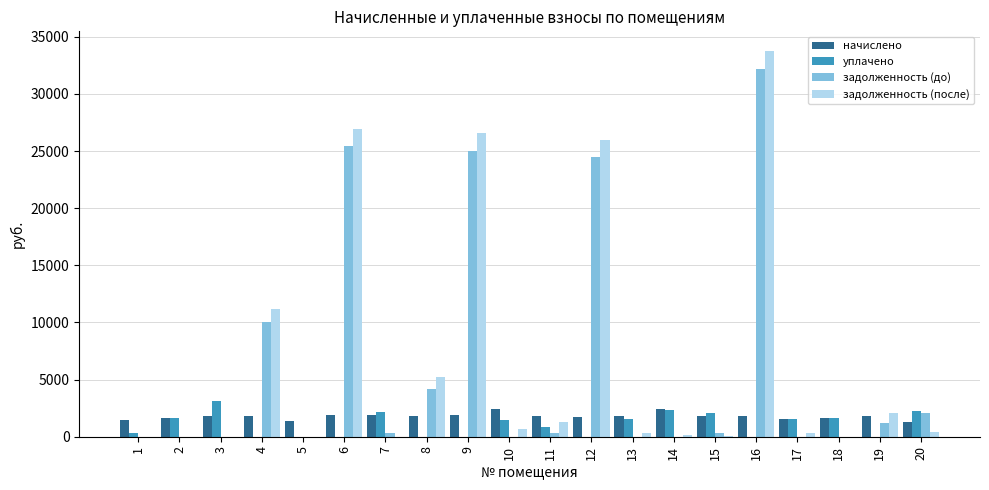

At which category is the sum across all series the highest?

16